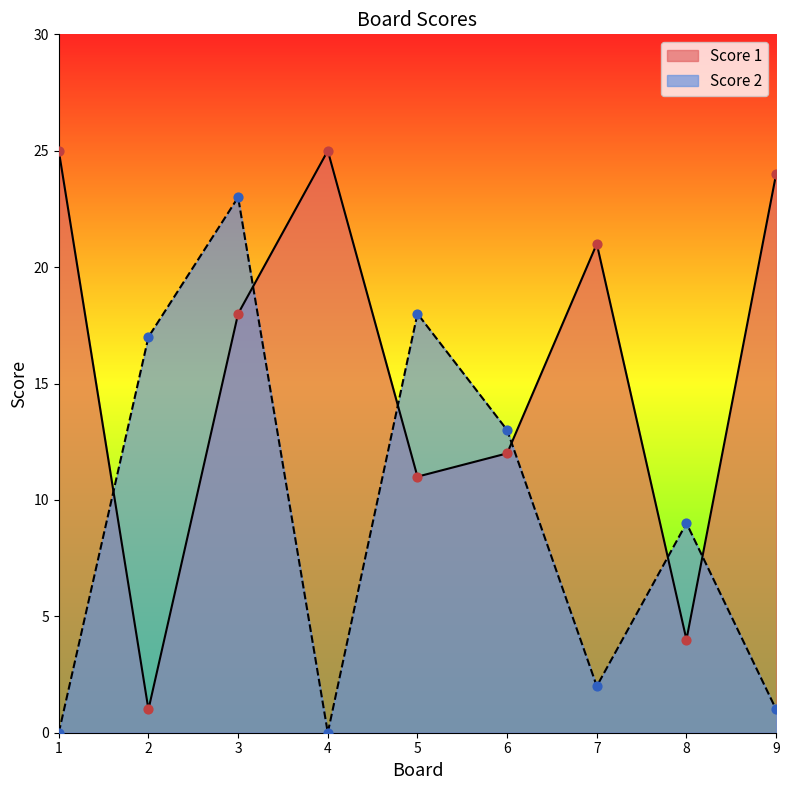

What is the total value across all series at 7?

23